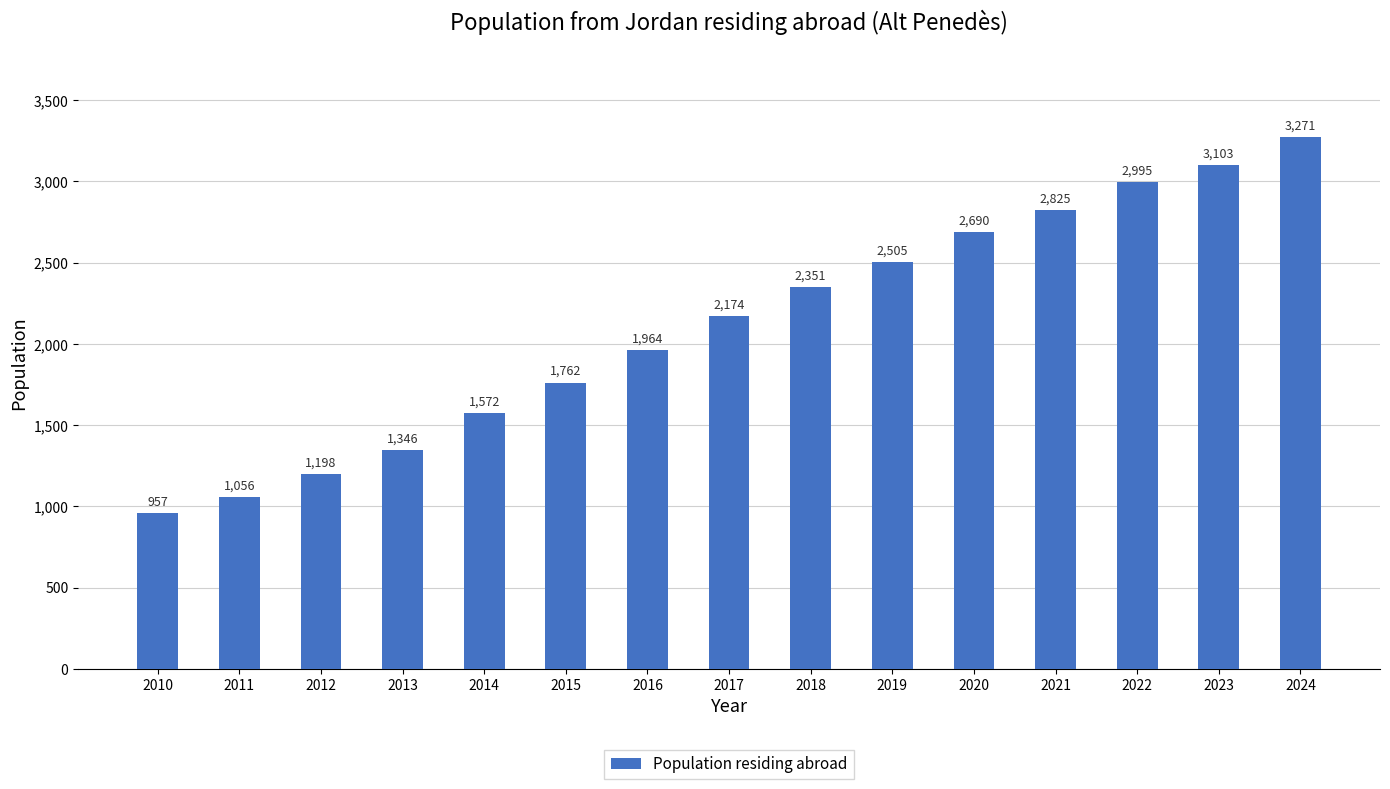

Reading left to right, transcribe all the data shown in this chart.

2010=957	2011=1056	2012=1198	2013=1346	2014=1572	2015=1762	2016=1964	2017=2174	2018=2351	2019=2505	2020=2690	2021=2825	2022=2995	2023=3103	2024=3271